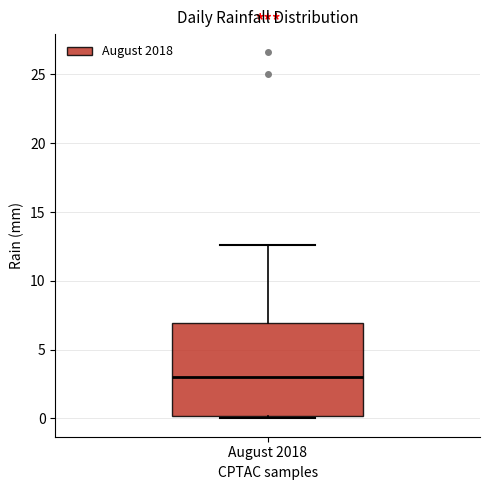

Read this box plot against the y-axis: the position of the median line, the range covered by the box, and the ends of both whiskers. The values are not printed on the chart, so give them approximately, as read against the axis.

median 3.0, box 0.0 to 7.0, whiskers 0.0 (just below the box's lower edge) to 12.5